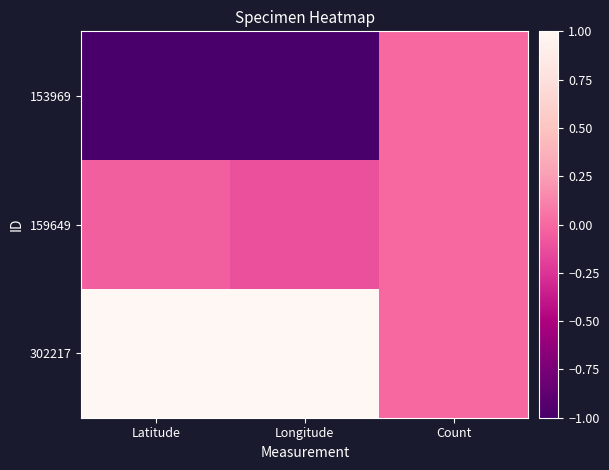

Which has a higher value, Longitude or Count?

Count